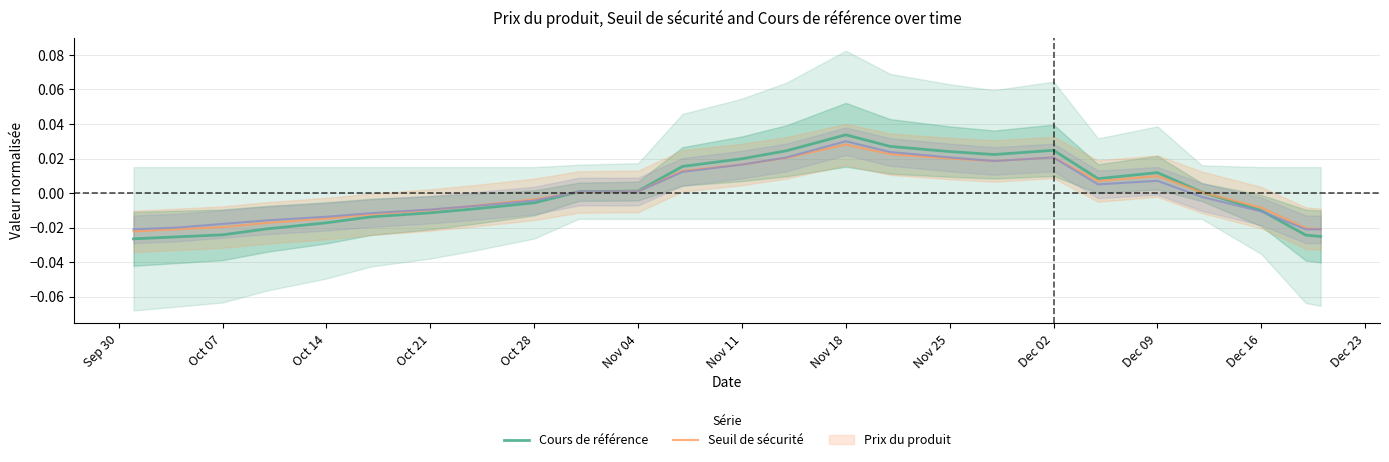

Rank the series by their maximum value, from lowest to highest.

Seuil de sécurité, Prix du produit, Cours de référence